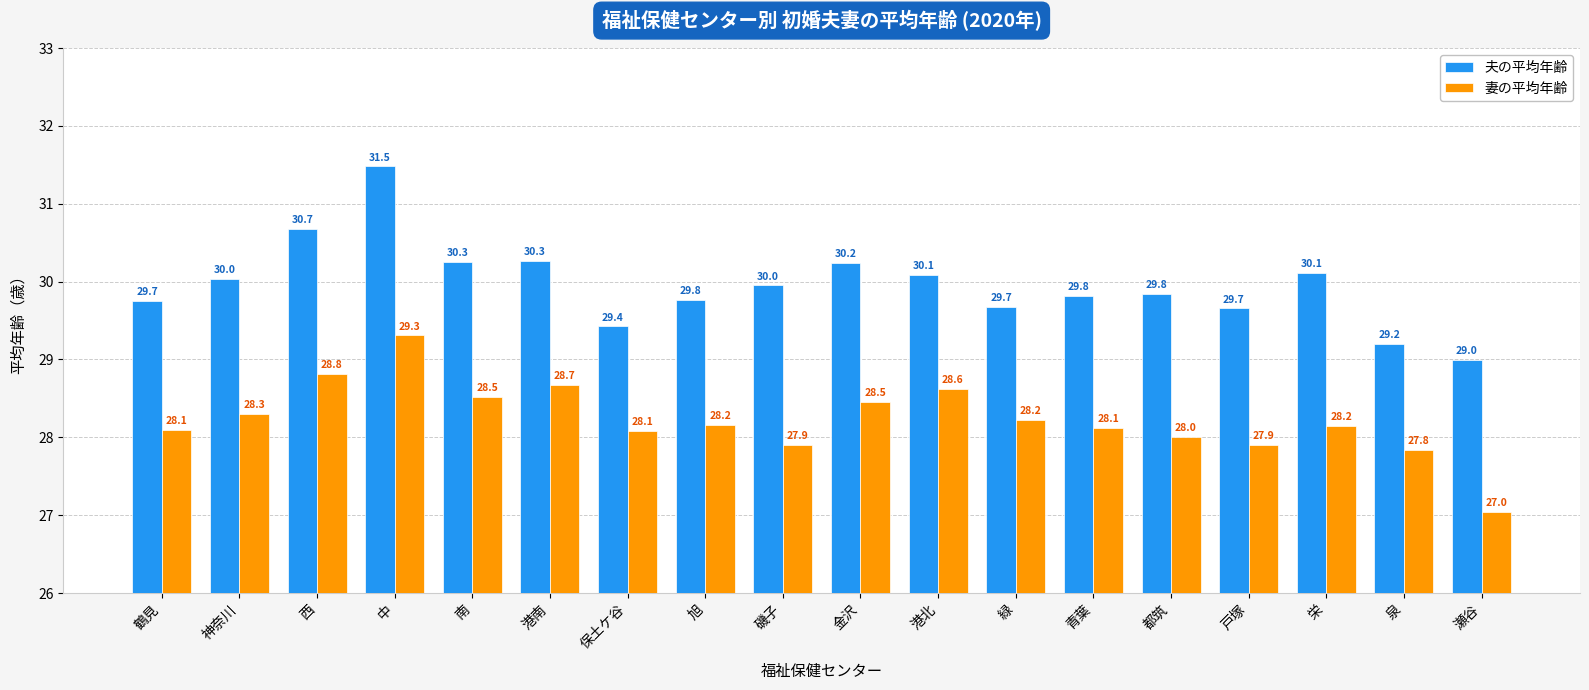

What are all the series names shown in the legend?

夫の平均年齢, 妻の平均年齢